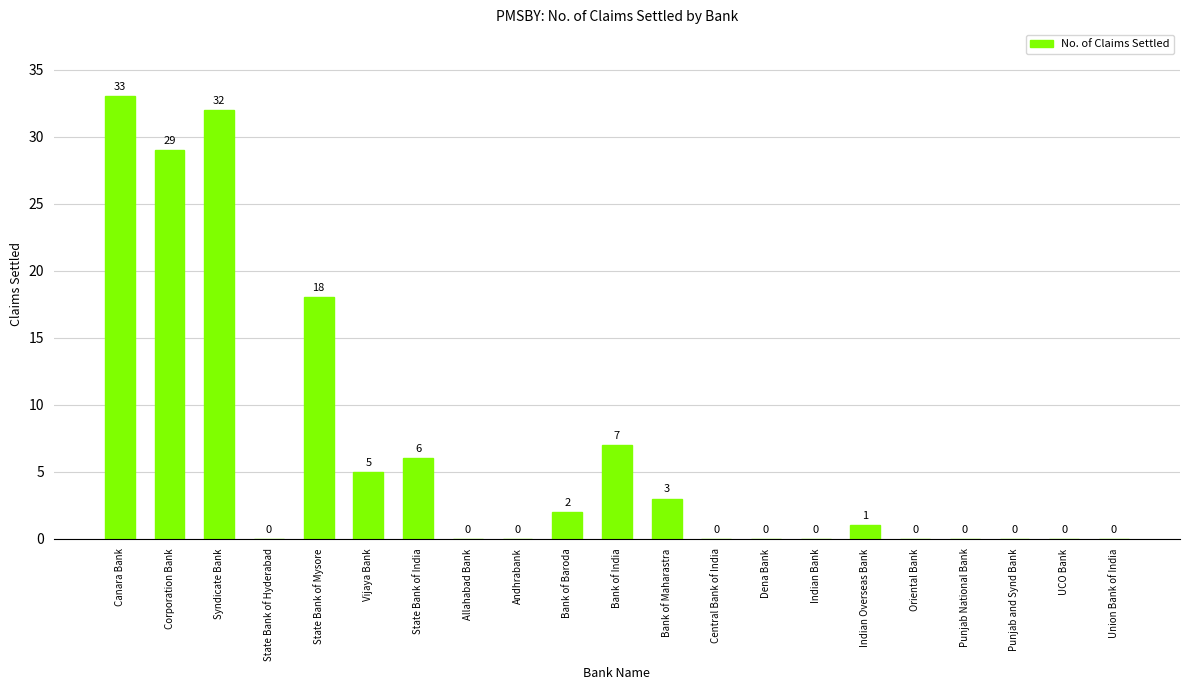

Reading right to left, list all the values displayed in this chart.

Union Bank of India=0	UCO Bank=0	Punjab and Synd Bank=0	Punjab National Bank=0	Oriental Bank=0	Indian Overseas Bank=1	Indian Bank=0	Dena Bank=0	Central Bank of India=0	Bank of Maharastra=3	Bank of India=7	Bank of Baroda=2	Andhrabank=0	Allahabad Bank=0	State Bank of India=6	Vijaya Bank=5	State Bank of Mysore=18	State Bank of Hyderabad=0	Syndicate Bank=32	Corporation Bank=29	Canara Bank=33